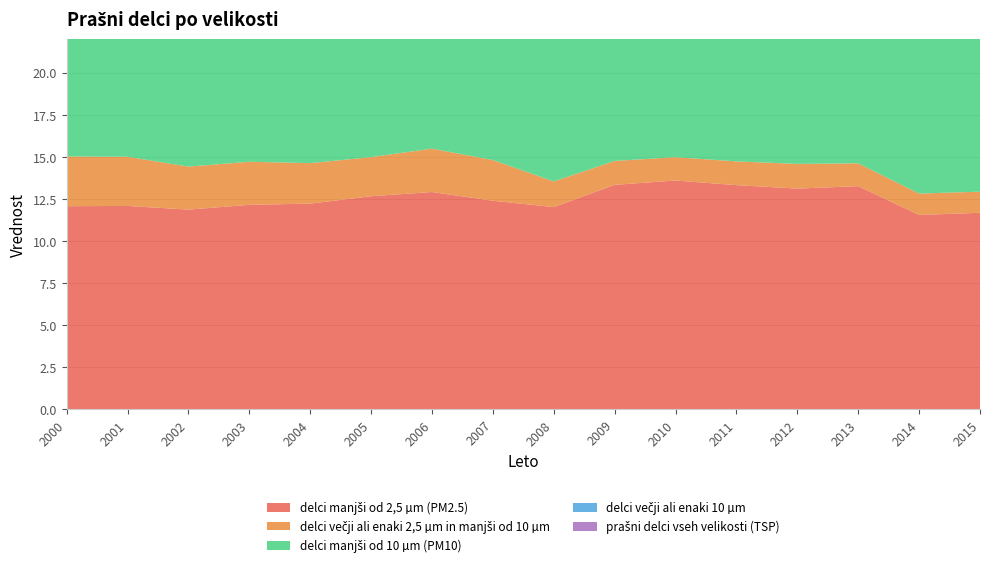

Reading left to right, extract all data points from this chart.

delci manjši od 2,5 µm (PM2.5): 12.1	12.1	11.9	12.1	12.2	12.7	12.9	12.4	12.0	13.3	13.6	13.3	13.1	13.3	11.5	11.7
delci večji ali enaki 2,5 µm in manjši od 10 µm: 3.0	2.9	2.6	2.6	2.4	2.3	2.6	2.4	1.5	1.4	1.4	1.4	1.5	1.4	1.3	1.3
delci manjši od 10 µm (PM10): 15.0	15.0	14.4	14.7	14.6	15.0	15.5	14.8	13.5	14.8	15.0	14.7	14.6	14.6	12.8	12.9
delci večji ali enaki 10 µm: 3.3	3.2	2.9	2.9	2.7	2.7	3.0	2.8	1.9	1.9	1.8	1.8	1.8	1.8	1.6	1.6
prašni delci vseh velikosti (TSP): 18.3	18.2	17.3	17.6	17.3	17.6	18.4	17.6	15.4	16.6	16.8	16.6	16.4	16.4	14.4	14.6